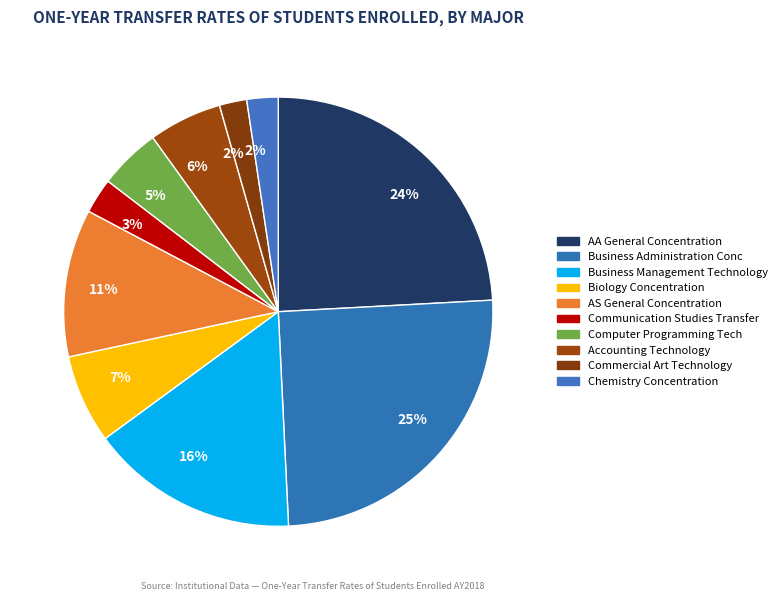

Rank the categories by value from lowest to highest.

Commercial Art Technology, Chemistry Concentration, Communication Studies Transfer, Computer Programming Tech, Accounting Technology, Biology Concentration, AS General Concentration, Business Management Technology, AA General Concentration, Business Administration Conc